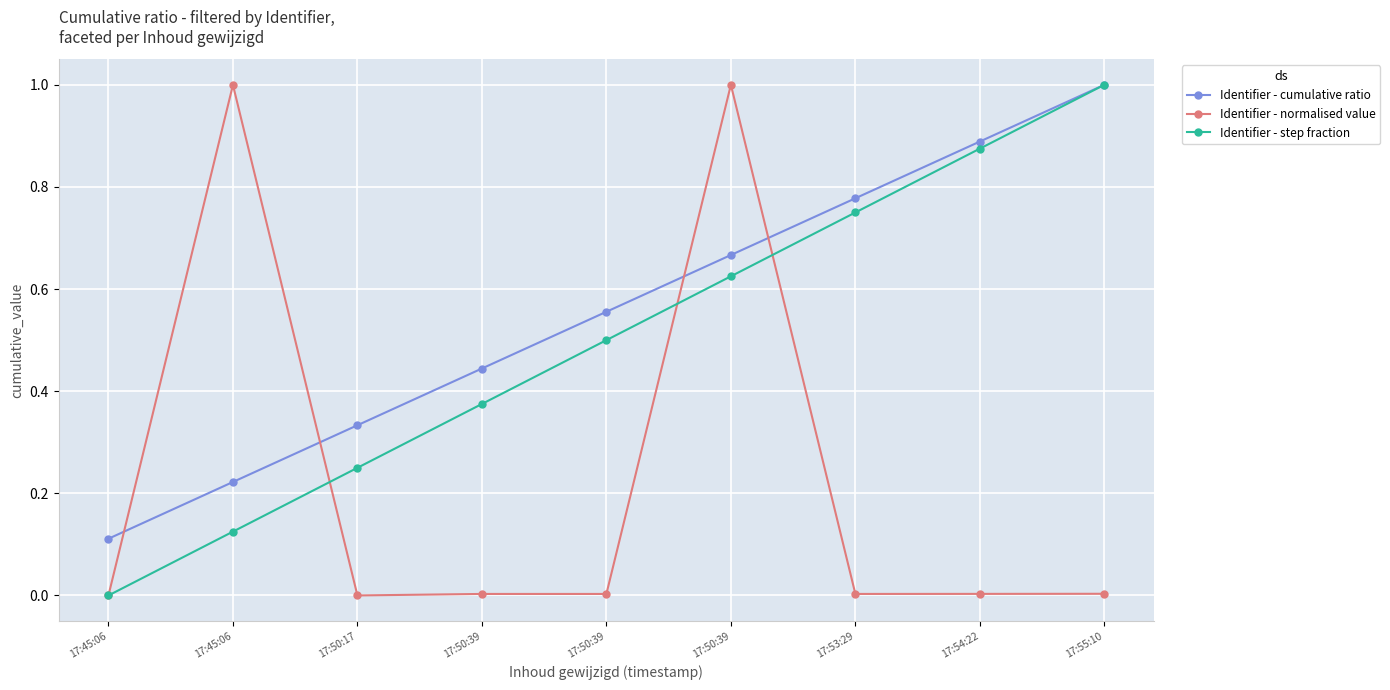

What is the difference between the Identifier - normalised value values at 17:45:06 and 17:50:39?

1.0